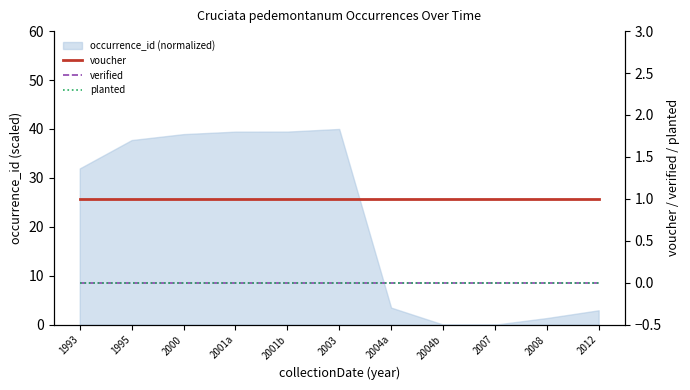

Reading right to left, extract all data points from this chart.

voucher: 1	1	1	1	1	1	1	1	1	1	1
verified: 0	0	0	0	0	0	0	0	0	0	0
planted: 0	0	0	0	0	0	0	0	0	0	0